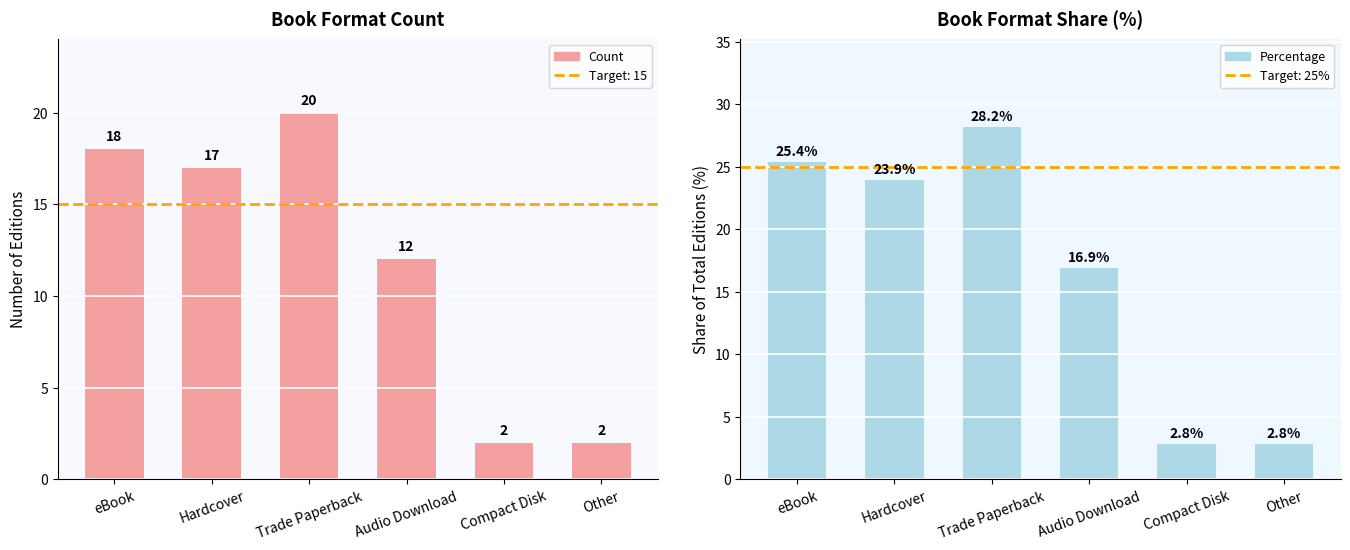

Which series changed the most between Trade Paperback and Compact Disk?

Percentage